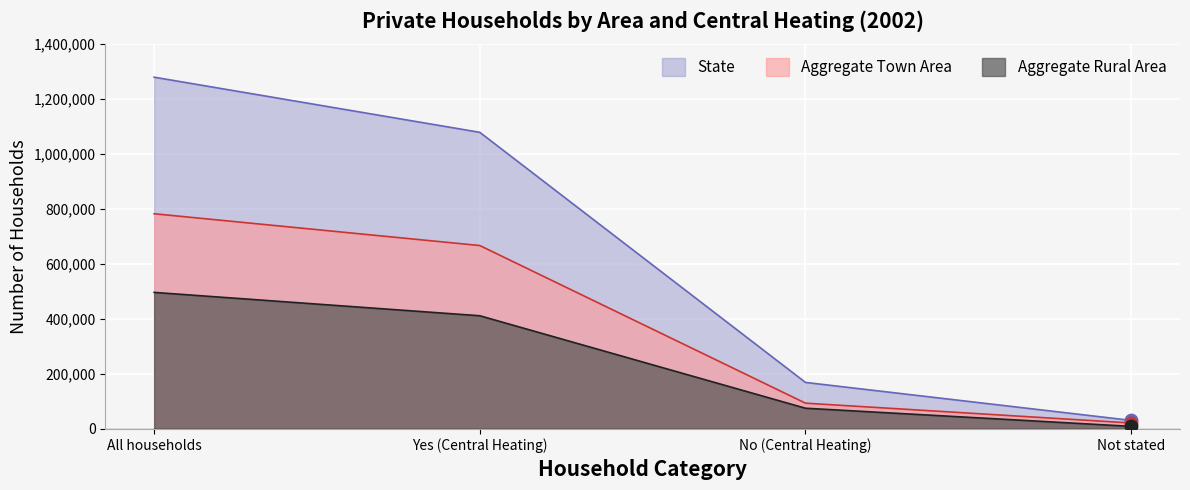

What are all the series names shown in the legend?

State, Aggregate Town Area, Aggregate Rural Area